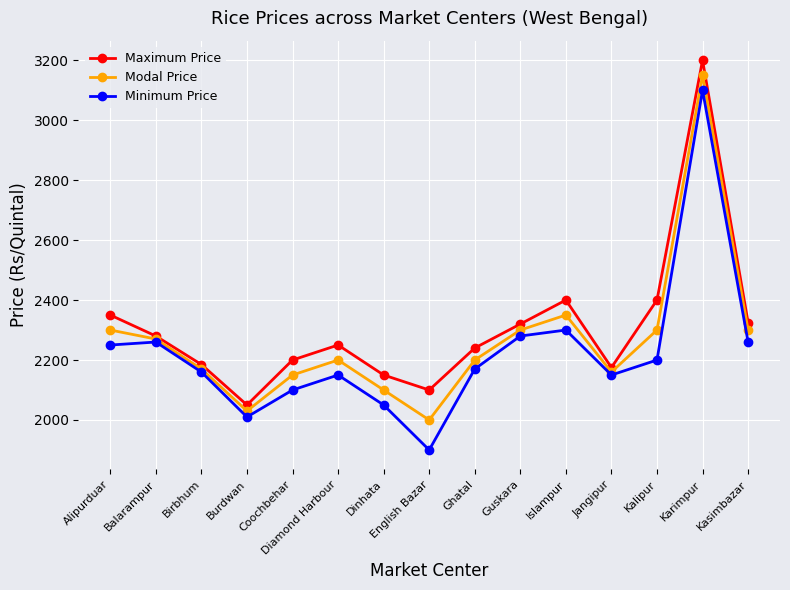

What is the value of the Maximum Price point at the 13th from the left?

2400